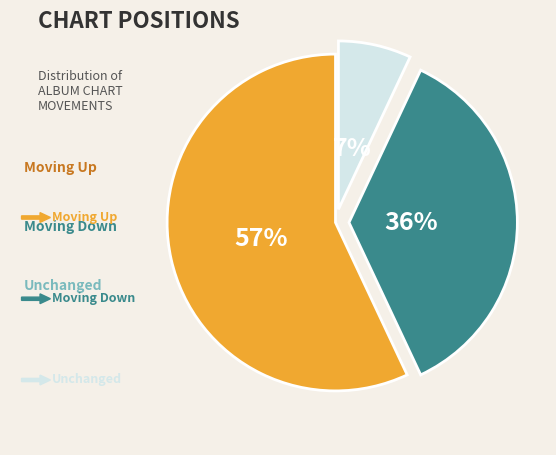

Is there any slice that represents more than half of the pie?

Yes